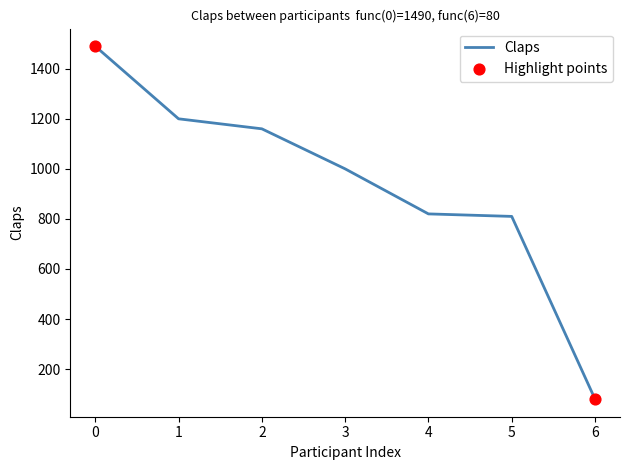

What is the change in value from 4 to 6?

-740